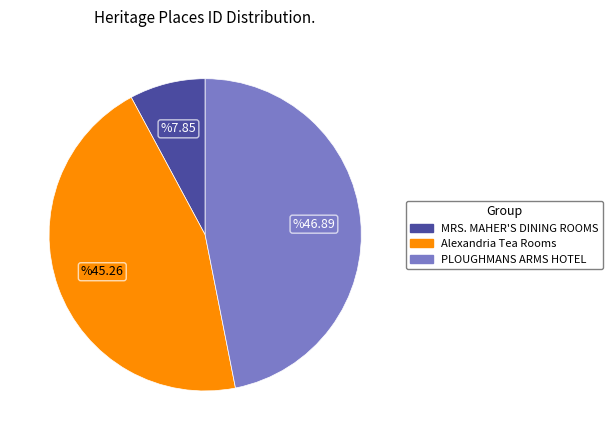

Is there a majority slice in this chart?

No